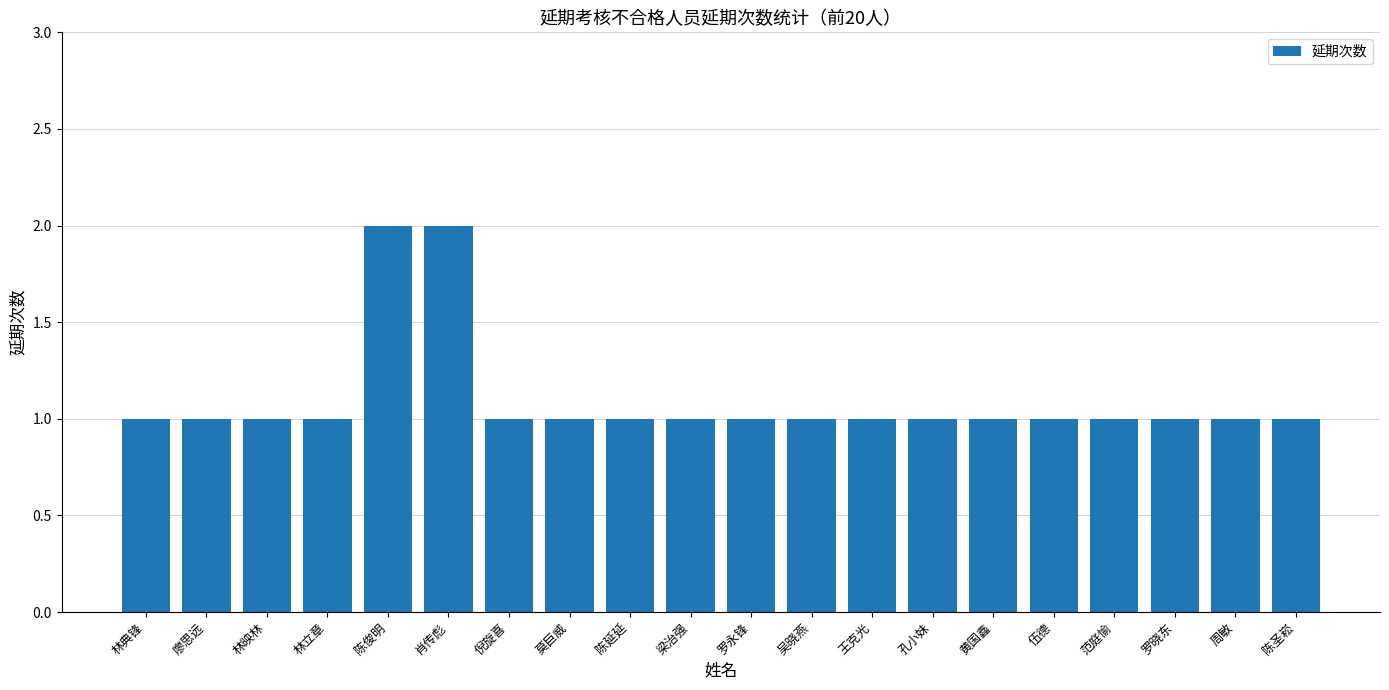

The chart shows a value of 0 at 廖思远. True or false?

False